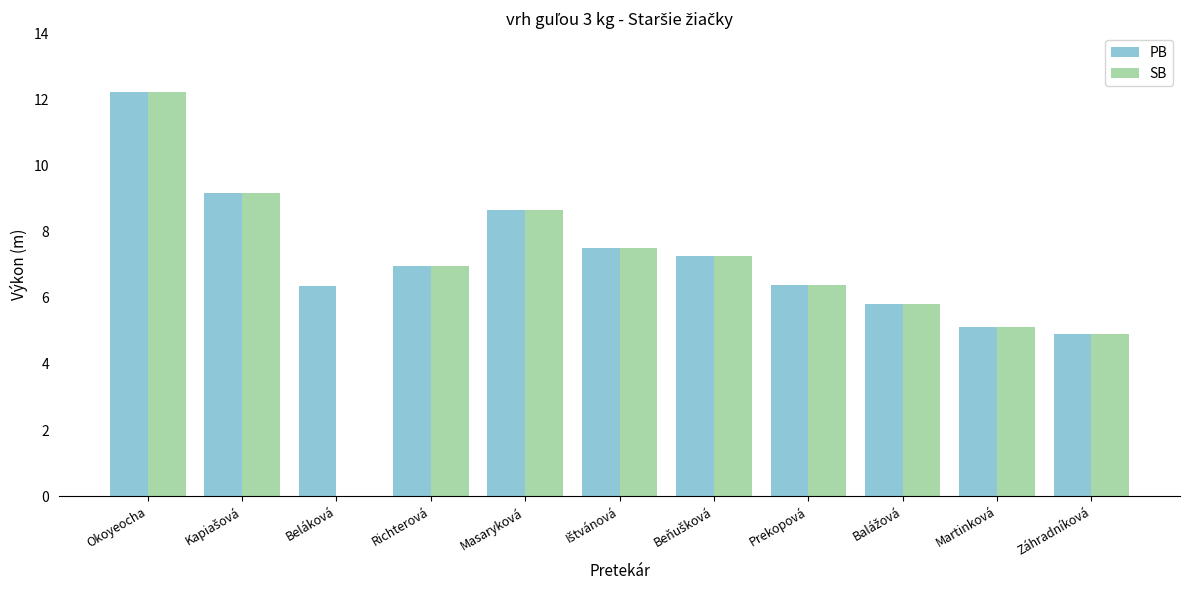

What value does the PB series have at Okoyeocha?

12.2